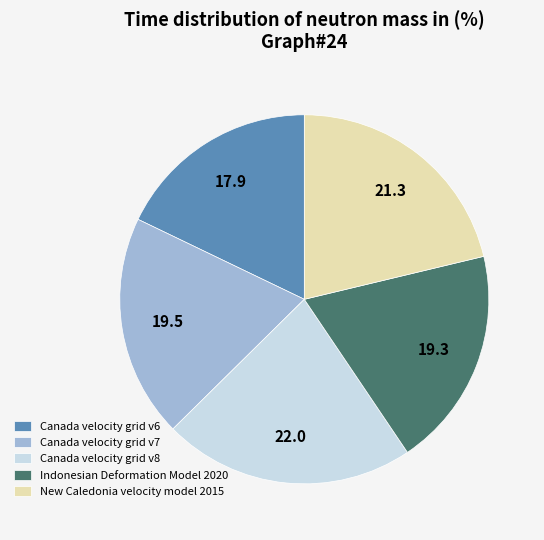

Does any single category account for the majority?

No